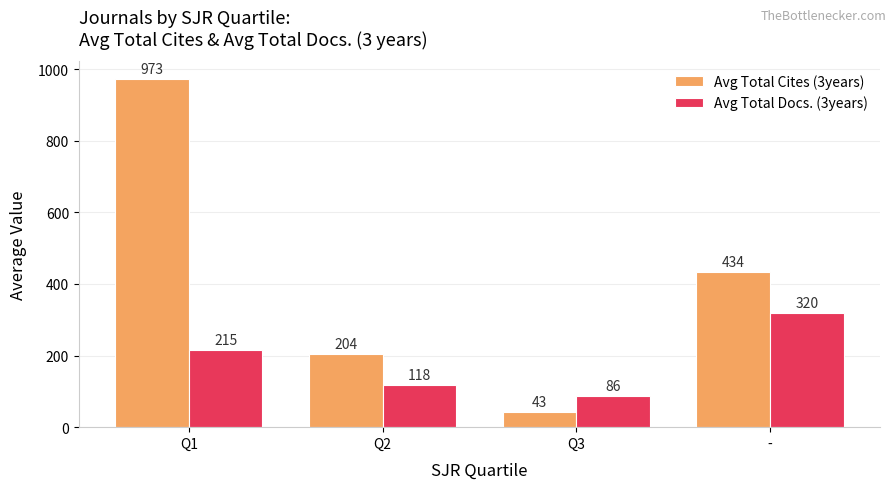

Rank the series by their average value, from lowest to highest.

Avg Total Docs. (3years), Avg Total Cites (3years)